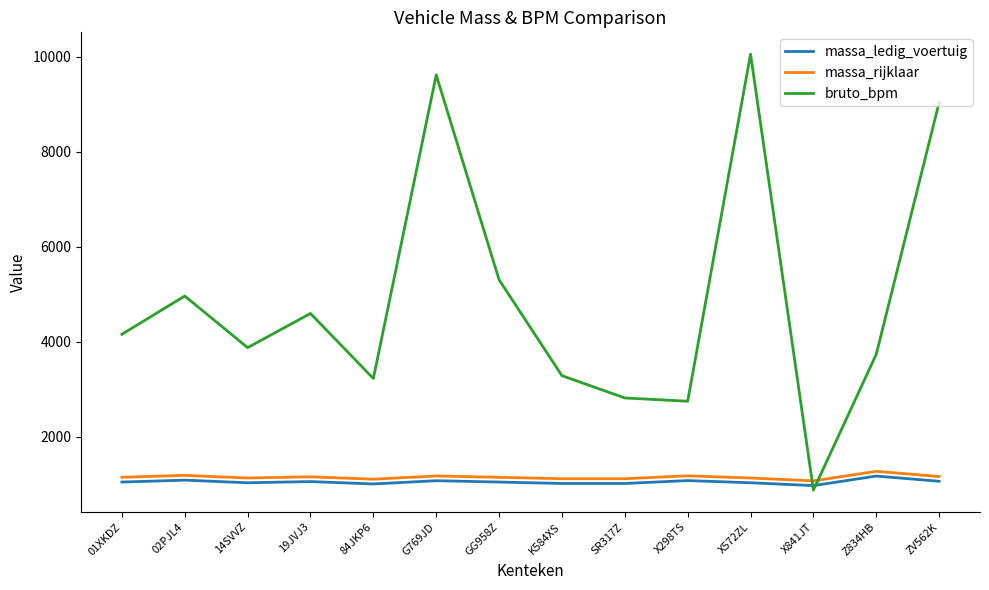

At which category is the sum across all series the highest?

X572ZL